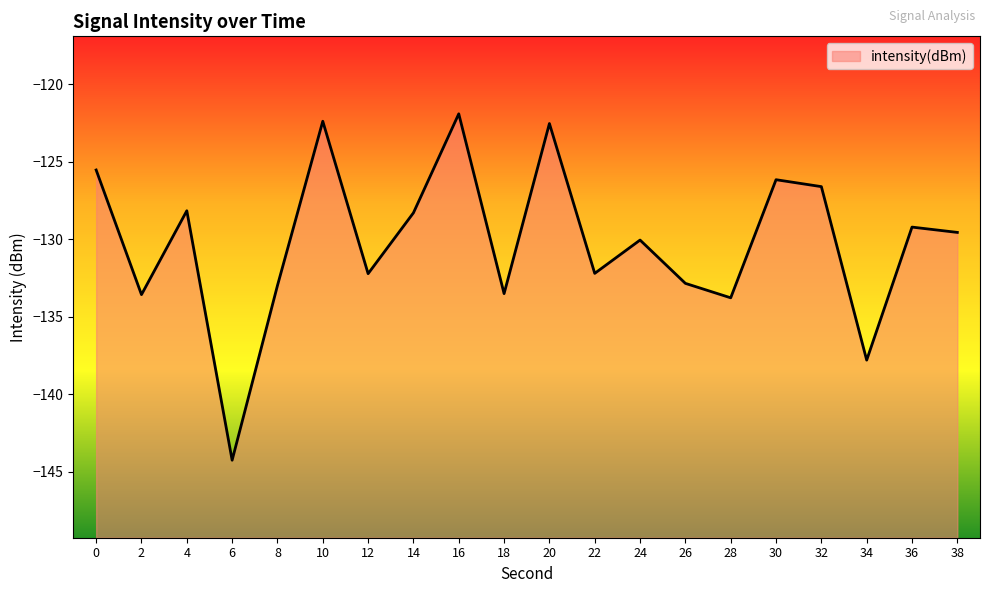

What value does the data have at 34?

-137.8